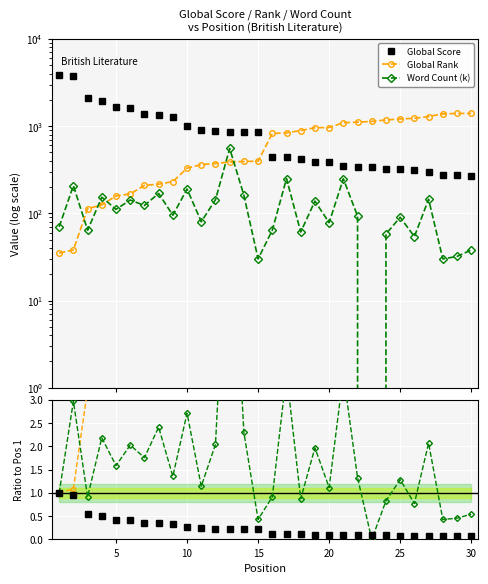

In Word Count (k), how many points are higher than both neighbors (excluding endpoints)?

11